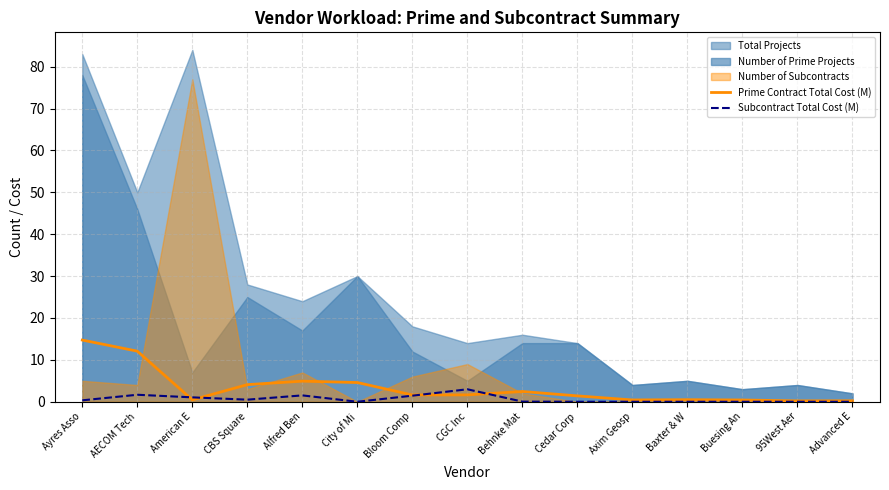

Which category has the highest value in the Prime Contract Total Cost (M) series?

Ayres Asso